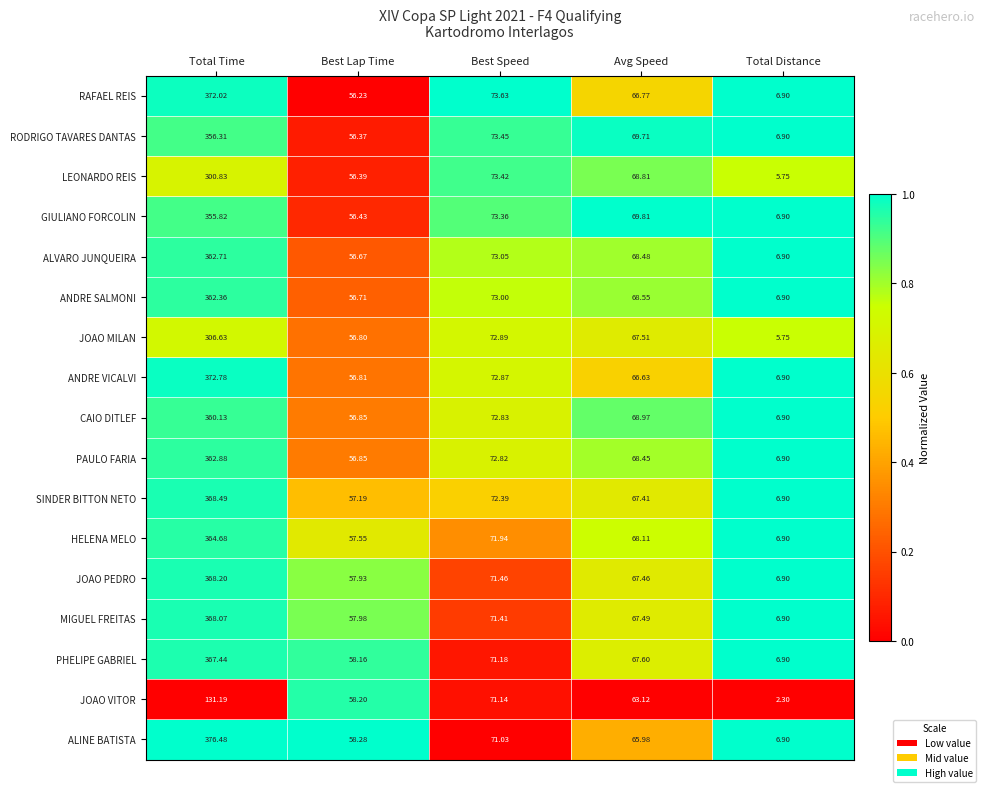

At which category does the chart reach its minimum across all series?

Total Distance